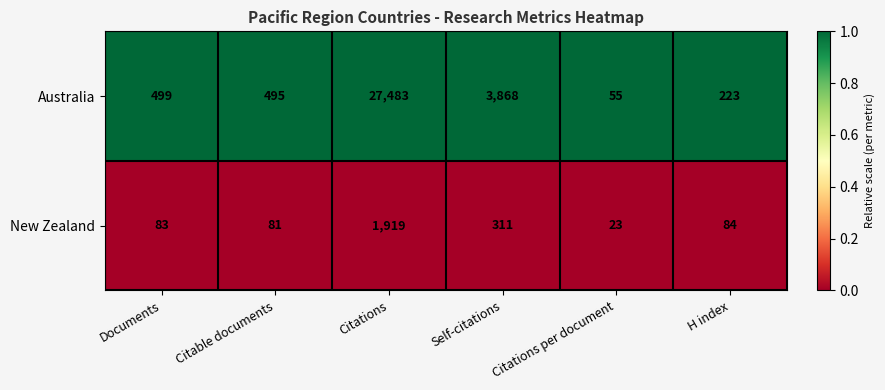

The New Zealand series shows 31 at Citable documents. True or false?

False